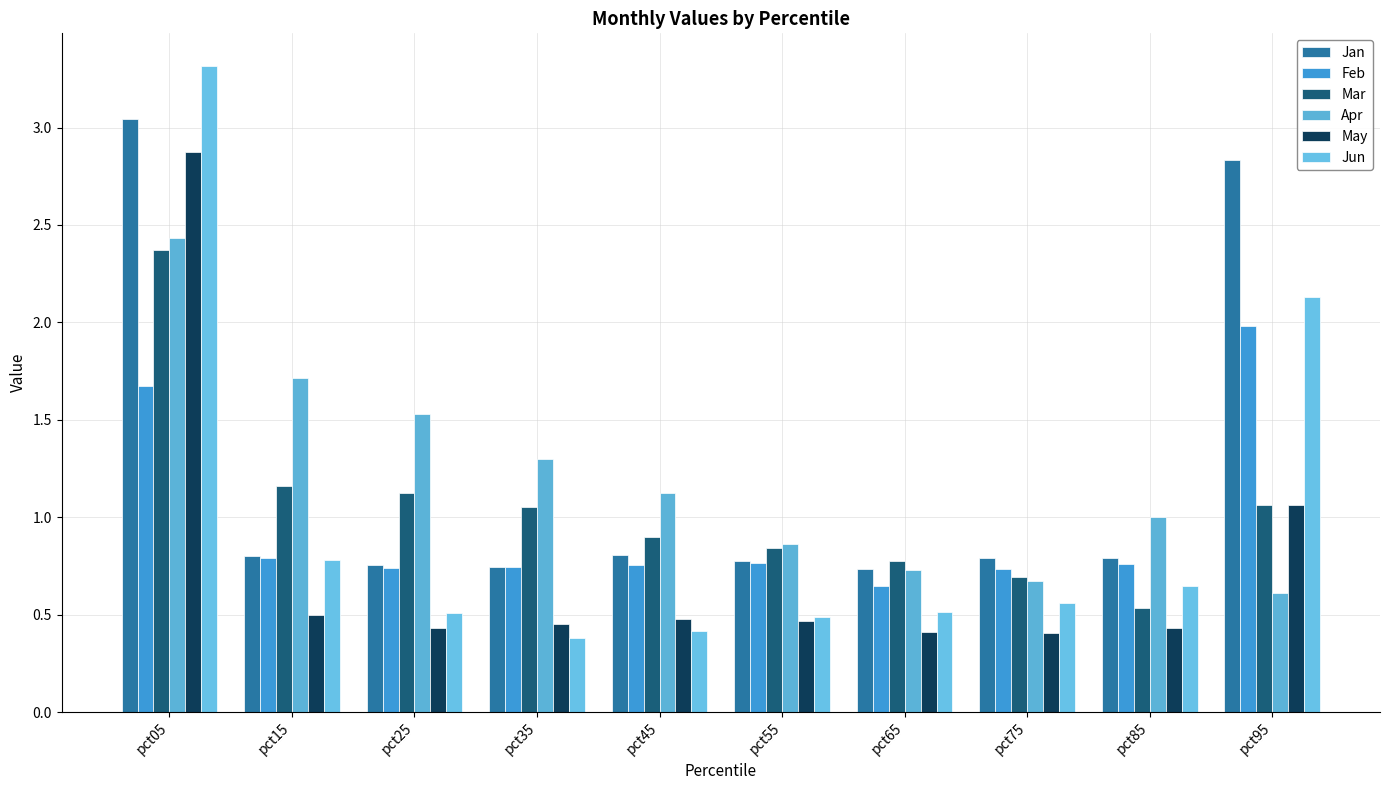

What is the average value of the Mar series?

1.1